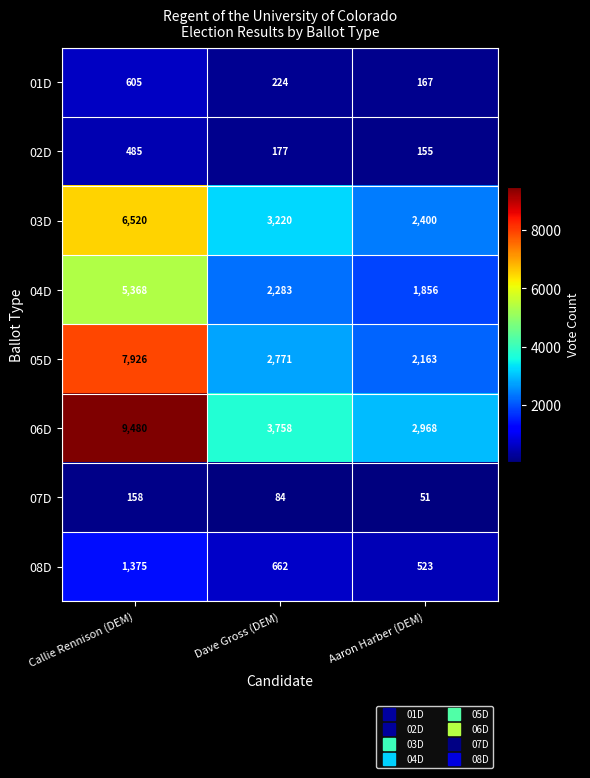

Count the number of data series in this chart.

8